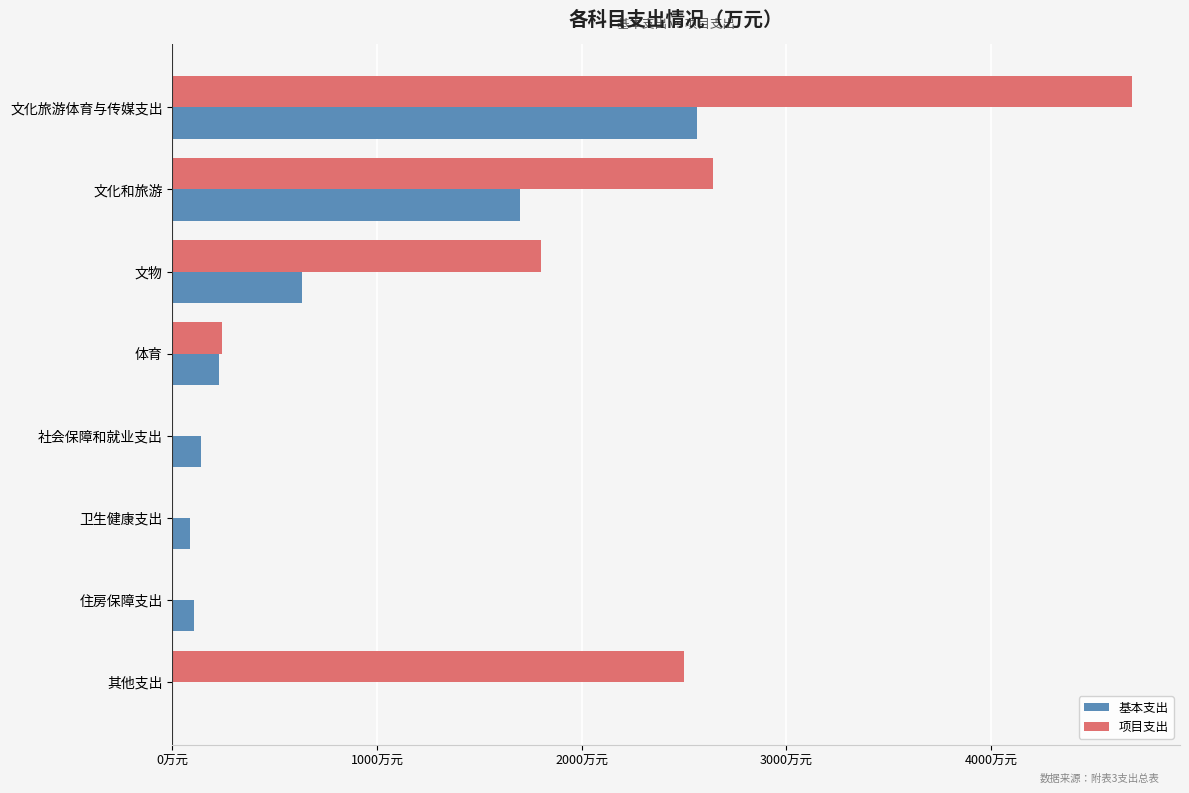

What are all the series names shown in the legend?

基本支出, 项目支出